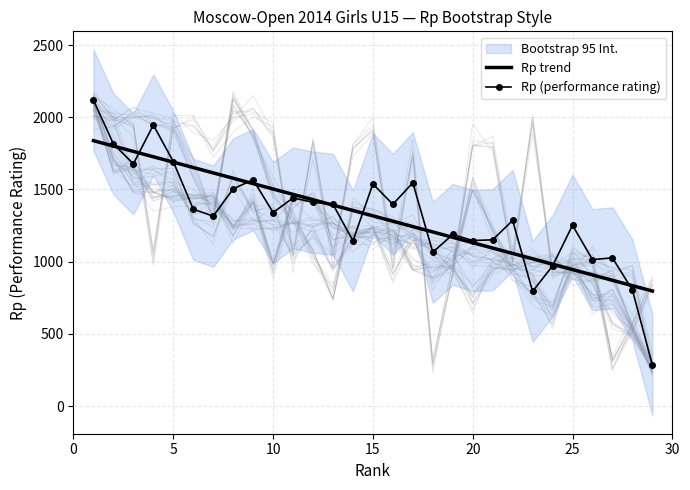

List the series in order of their overall mean, highest first.

Rp trend, Rp (performance rating)